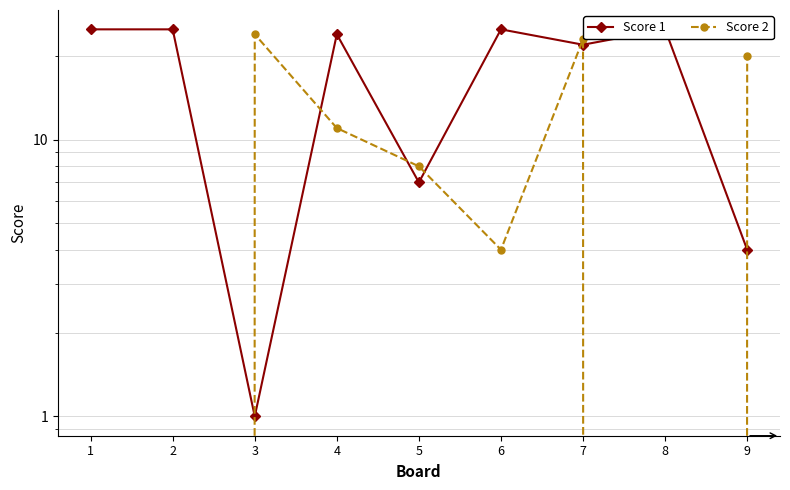

Is it true that Score 2 equals 7 at 4?

False